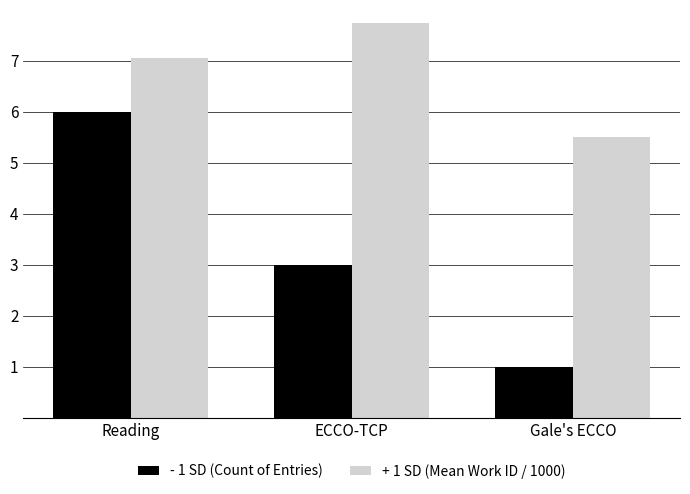

What is the total value across all series at Reading?

13.1